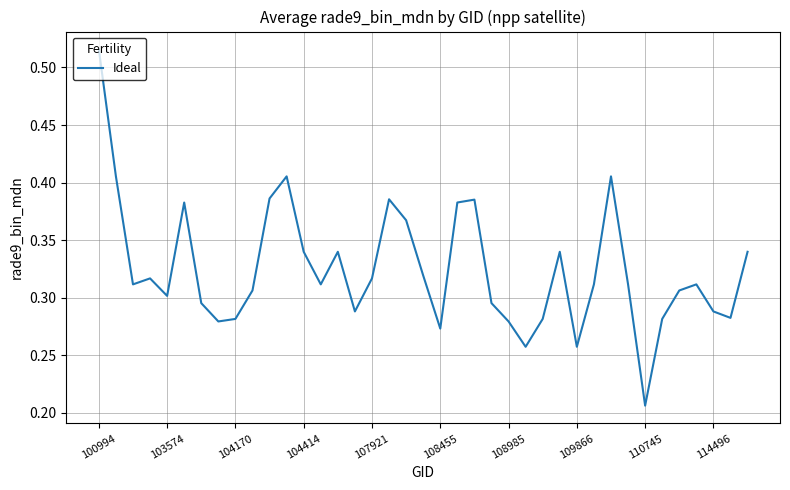

Which category has the highest value across all series?

100994